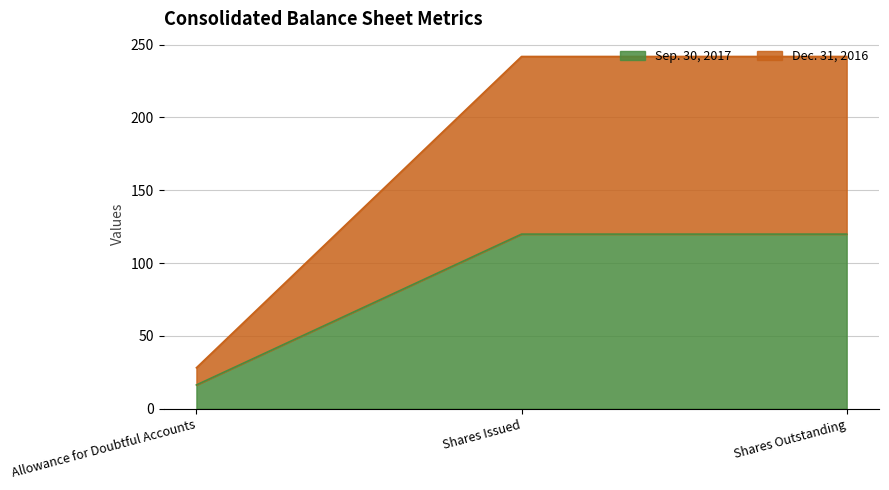

Between Allowance for Doubtful Accounts and Shares Issued, which series saw the biggest shift?

Dec. 31, 2016